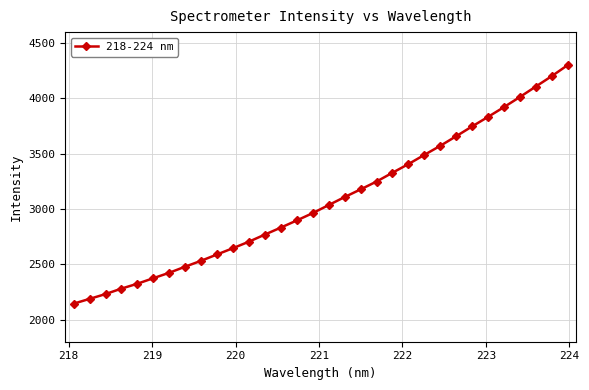

What is the minimum value shown in the chart?

2144.3